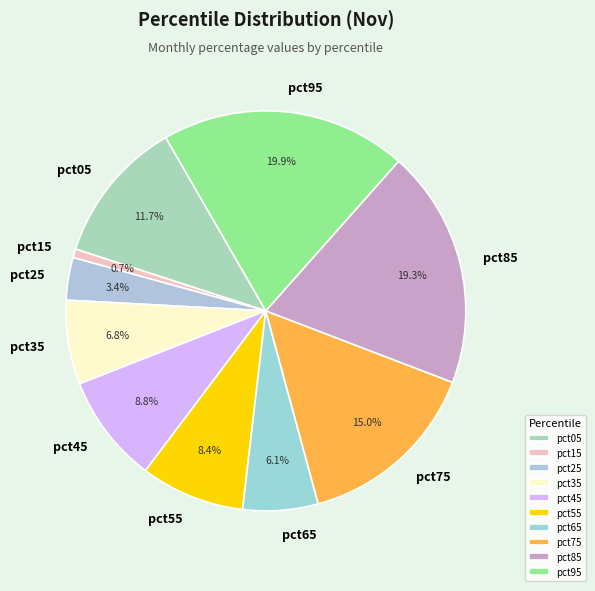

Is it true that pct45 is 9% of the pie?

True